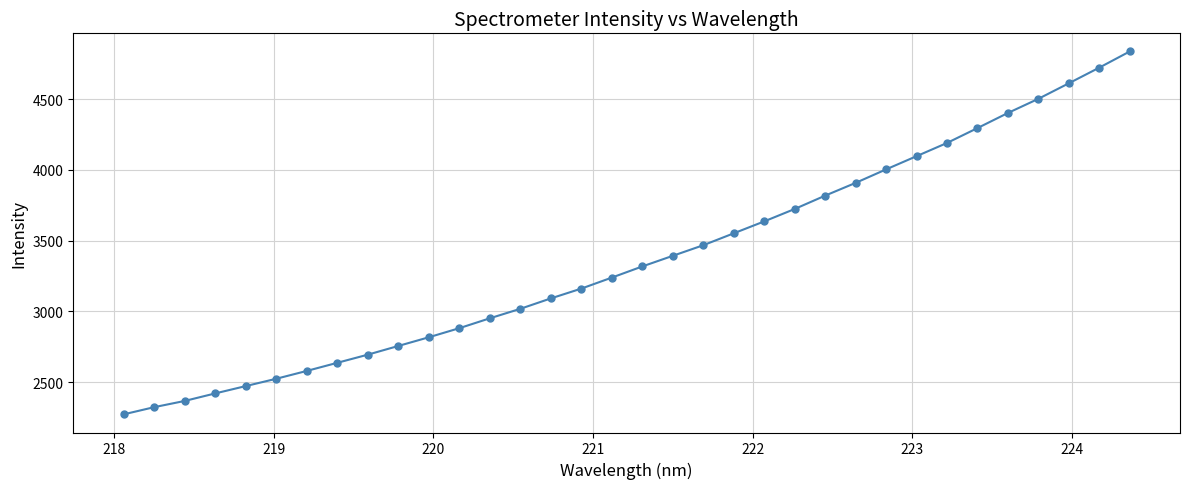

What is the greatest value displayed?

4836.4